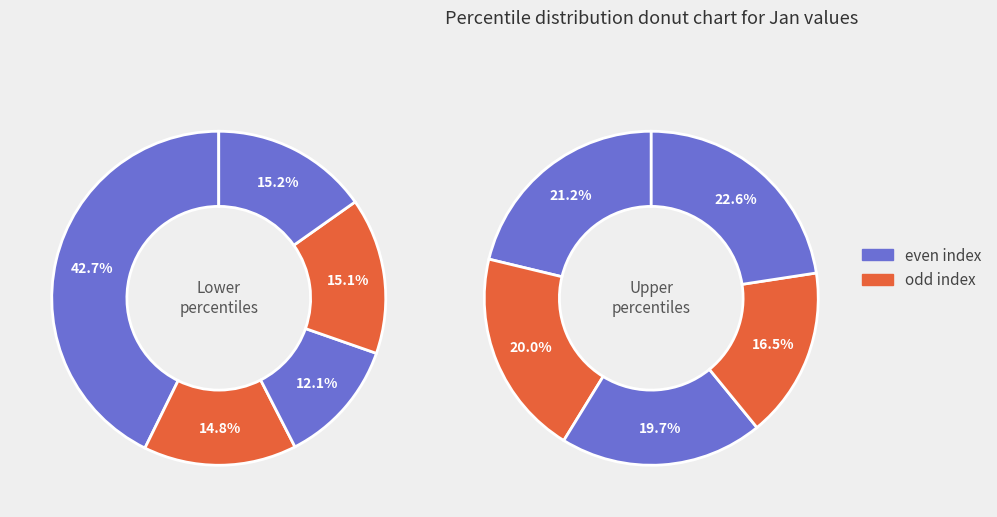

Is there any slice that represents more than half of the pie?

No